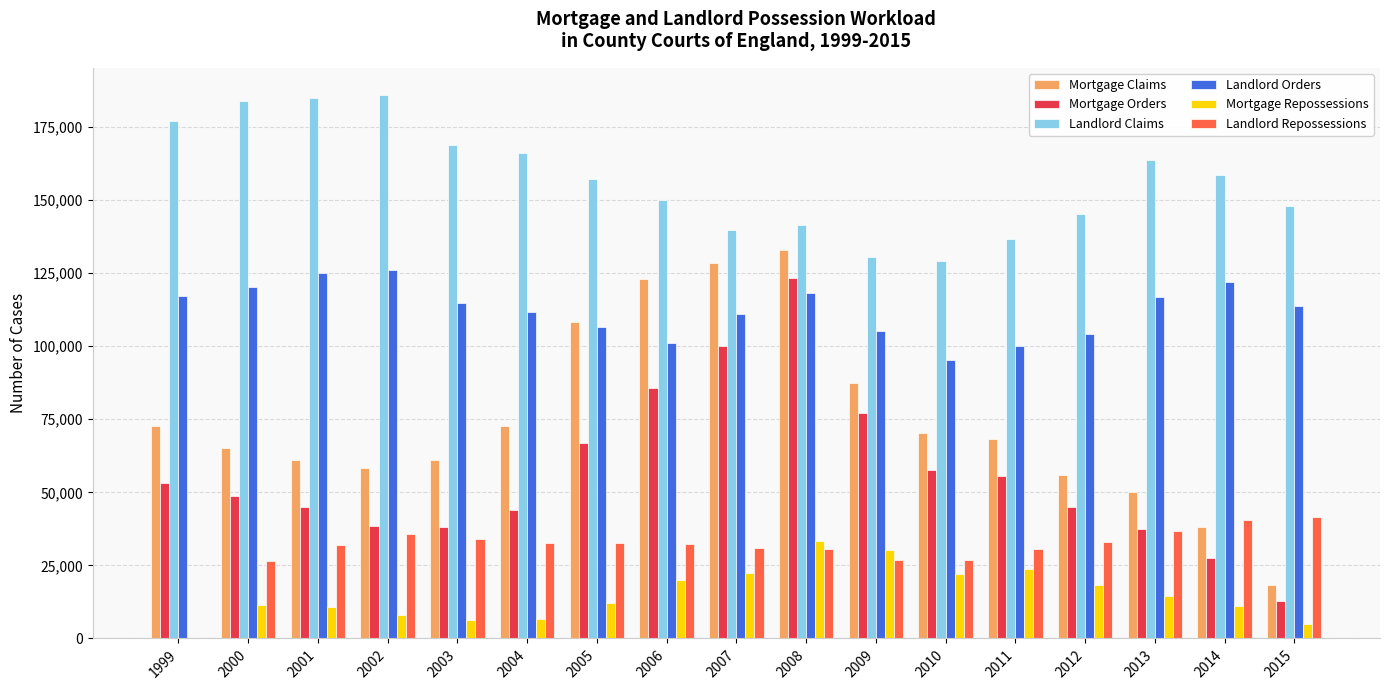

What is the maximum value shown in the chart?

185925